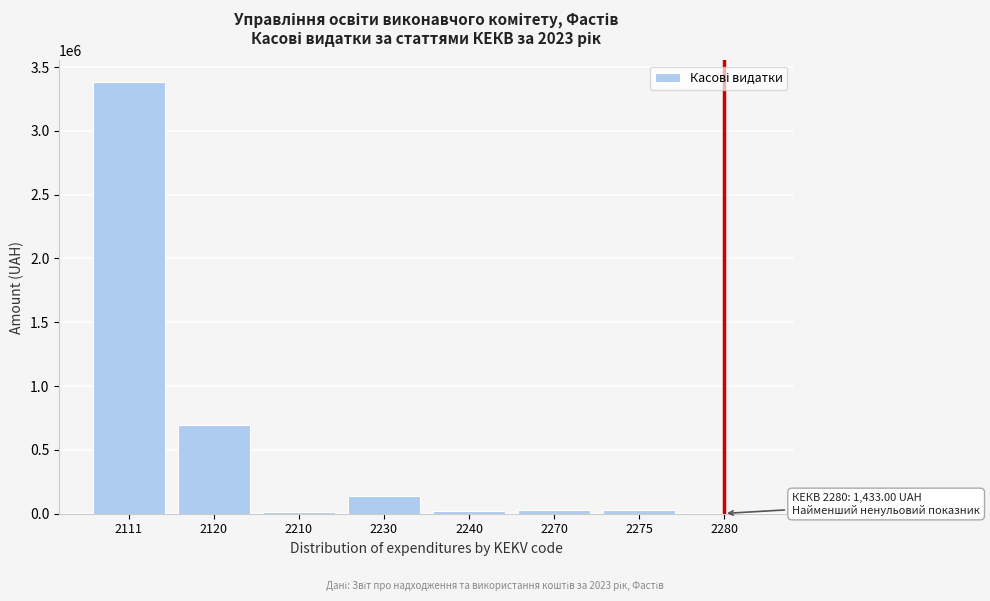

What is the sum of all values?

4313697.1